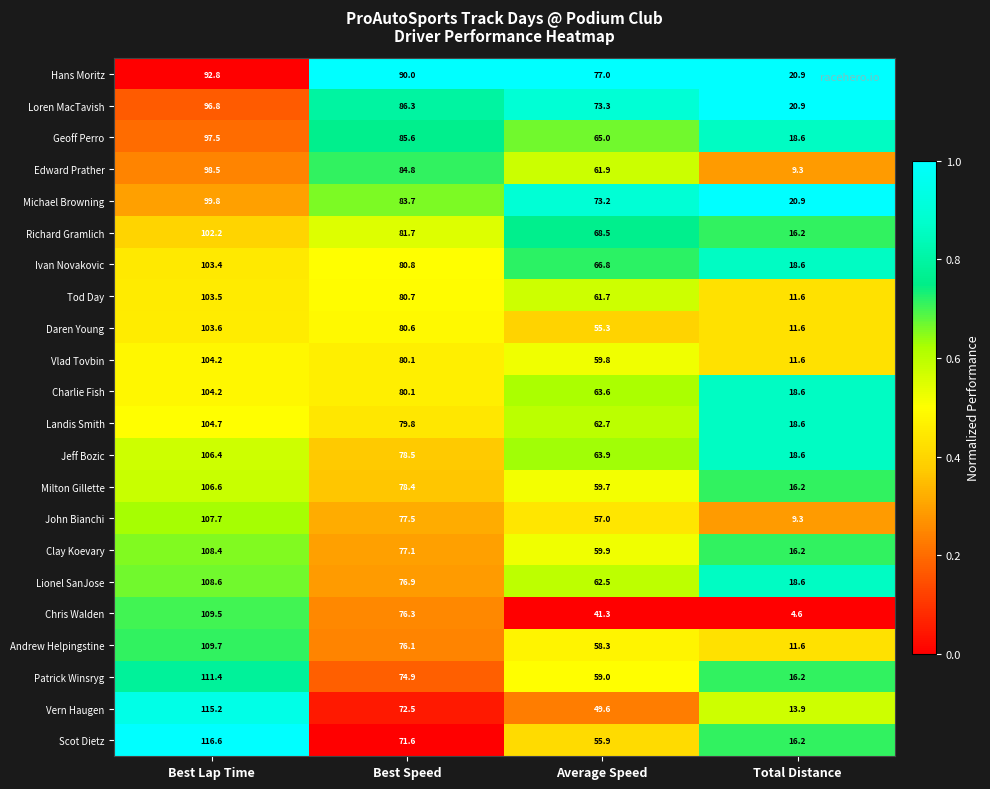

The value of Lionel SanJose at Total Distance is 18.6. True or false?

True